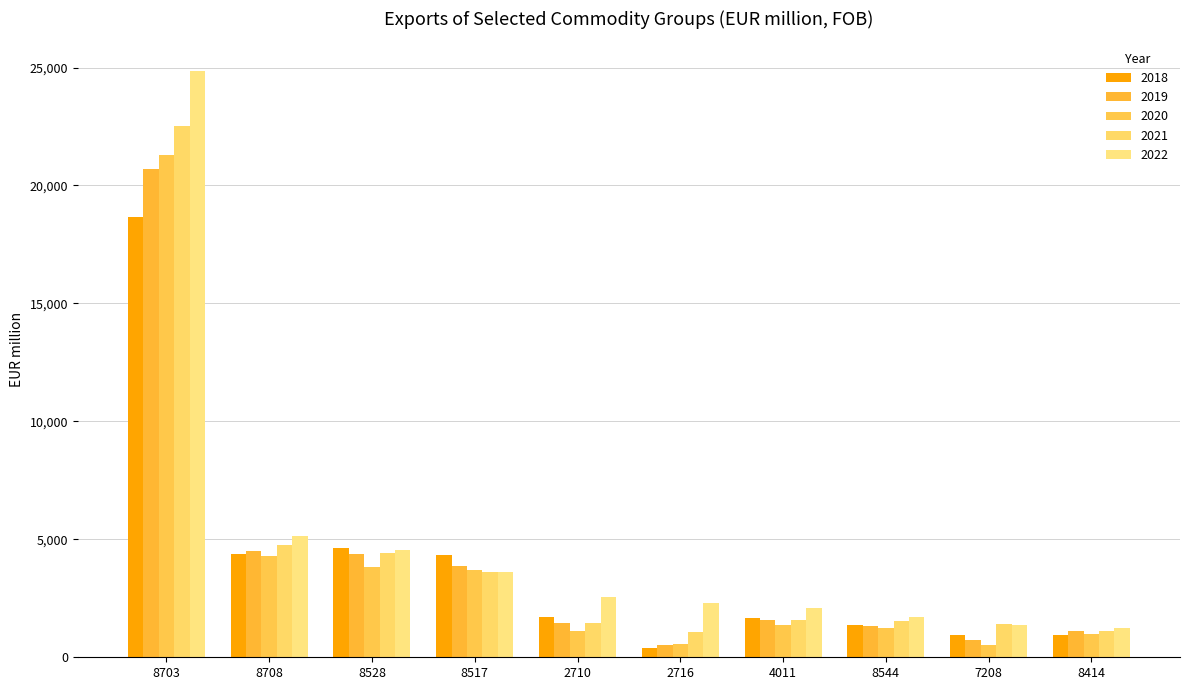

What are all the series names shown in the legend?

2018, 2019, 2020, 2021, 2022